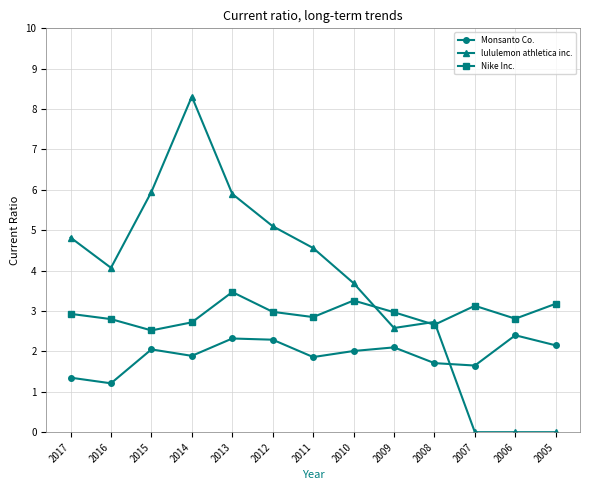

The value of Nike Inc. at 2010 is 2.2. True or false?

False